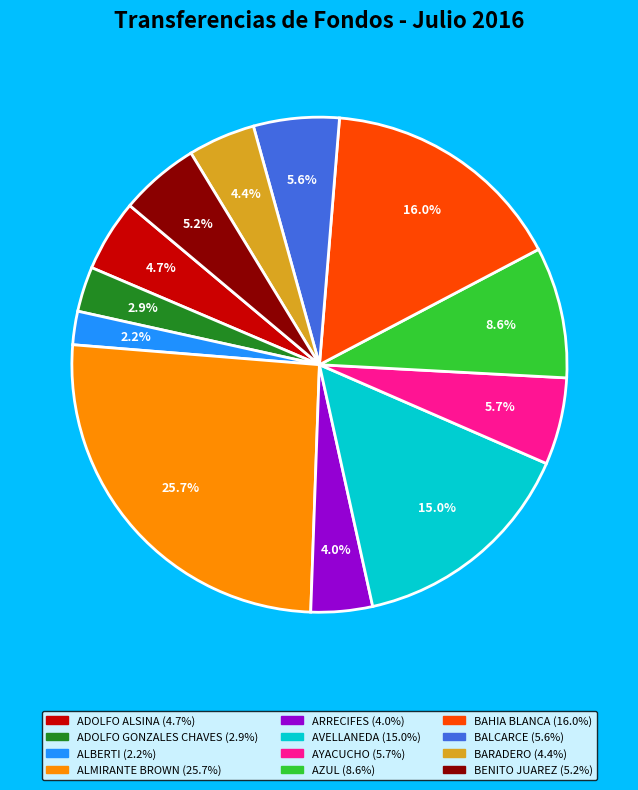

What is the ratio of the value at BAHIA BLANCA to the value at ARRECIFES?

4.0